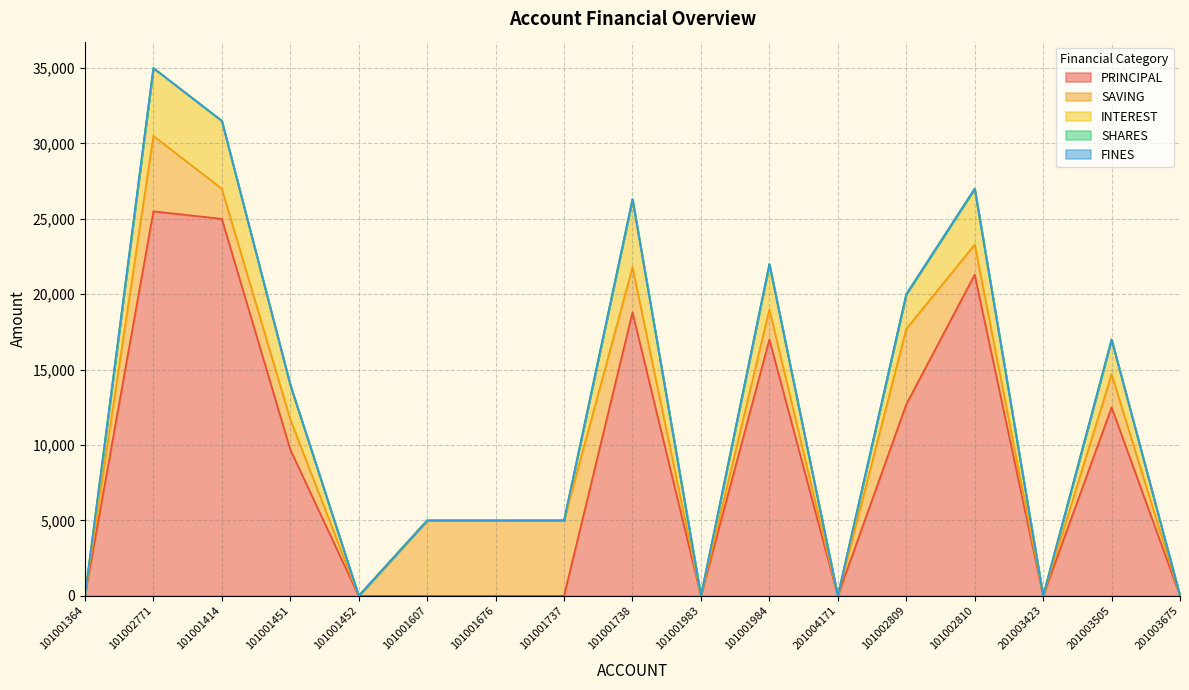

Which series has the largest total across all categories?

PRINCIPAL